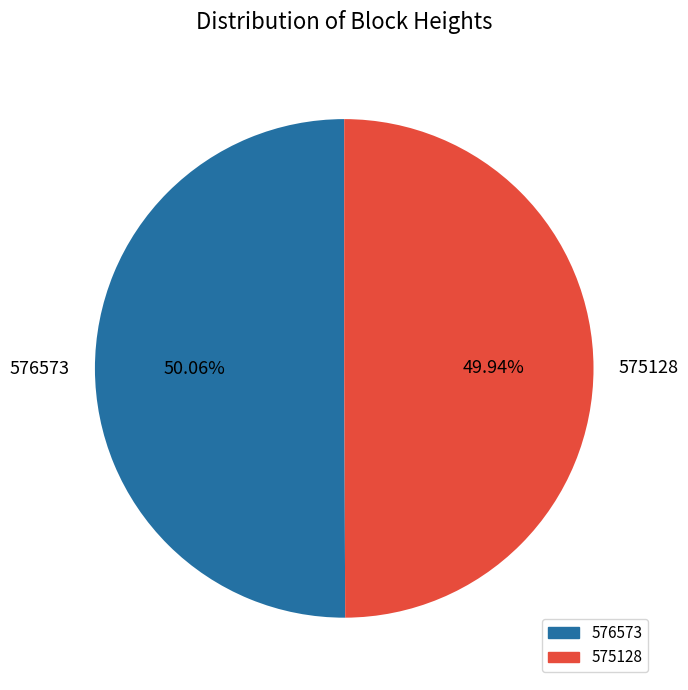

What is the ratio of the value at 575128 to the value at 576573?

1.0